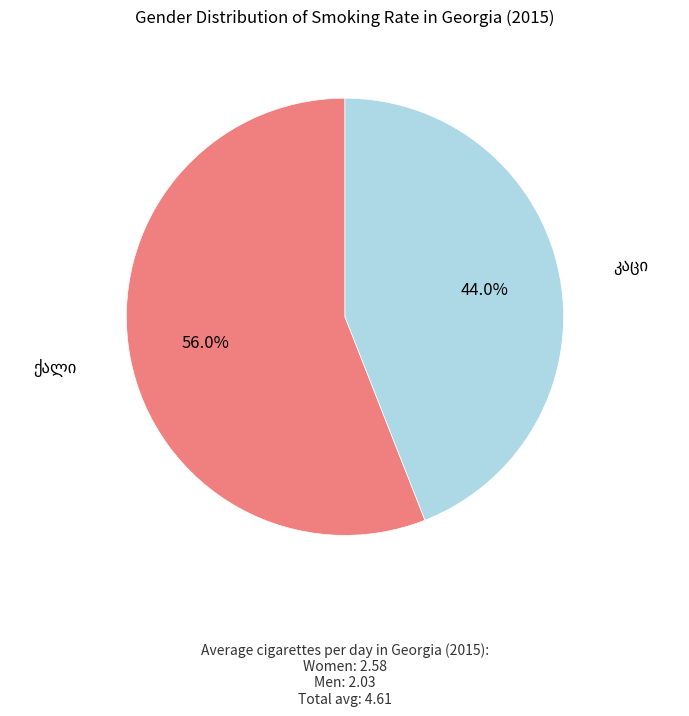

Is there any slice that represents more than half of the pie?

Yes